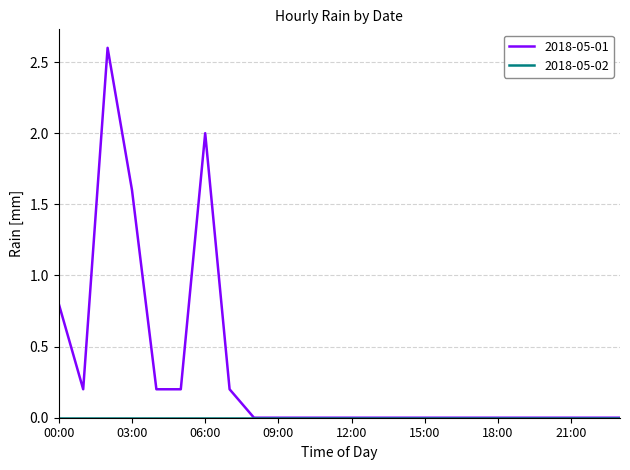

Which series has the largest range (max minus min)?

2018-05-01